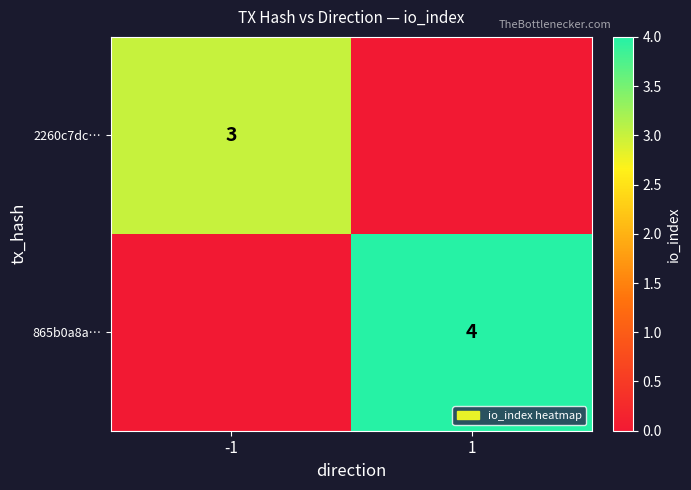

Is it true that 2260c7dc… equals 3 at -1?

True